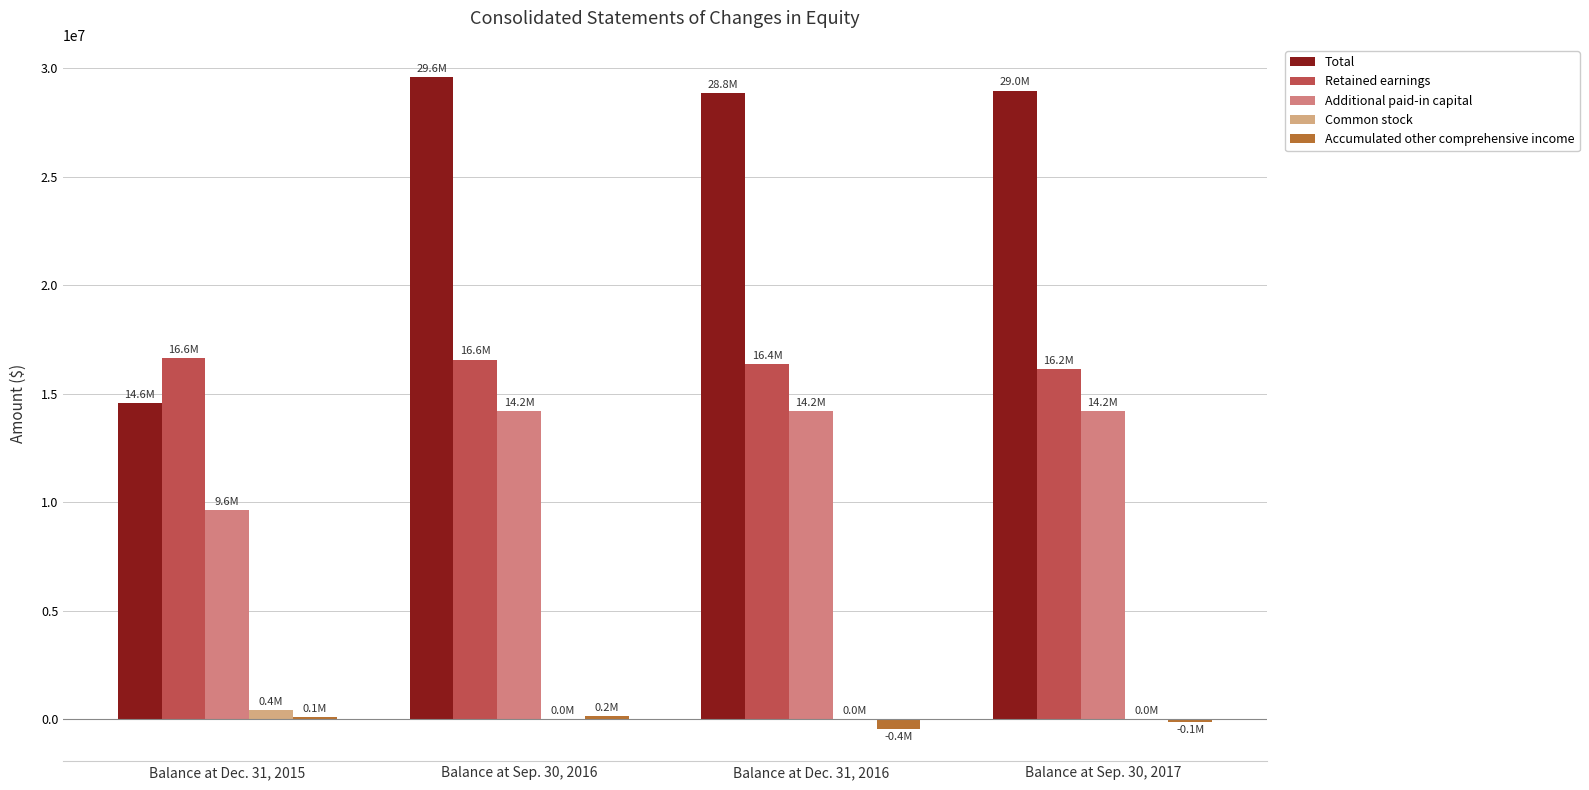

Is the value of Retained earnings at Balance at Dec. 31, 2016 greater than the value of Total at Balance at Sep. 30, 2016?

No